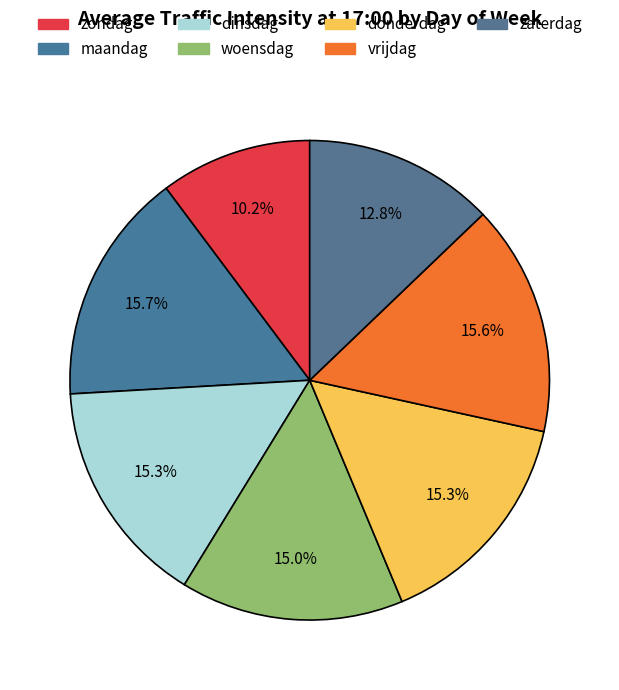

Is it true that vrijdag is 7% of the pie?

False